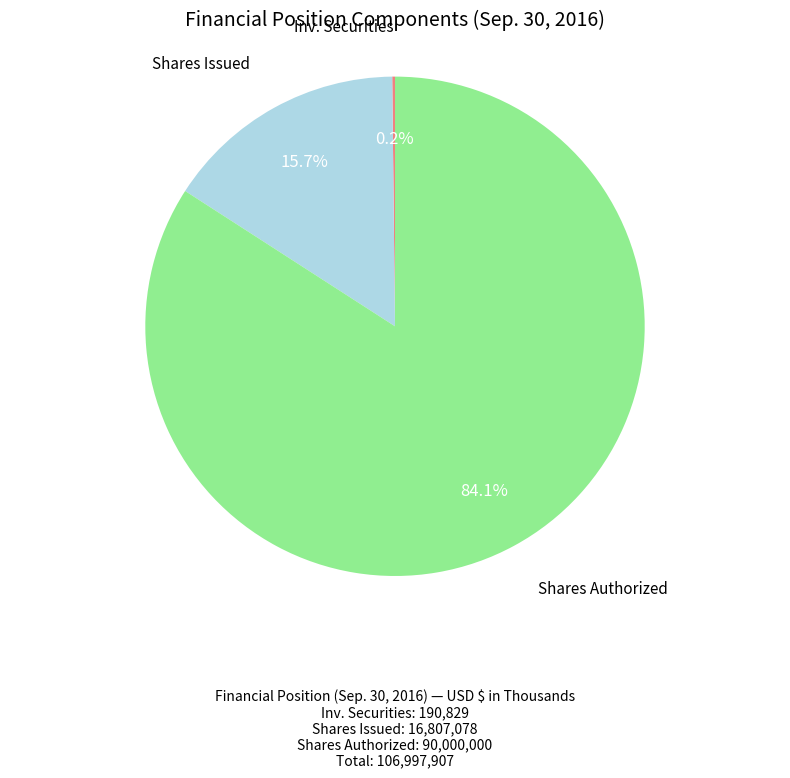

Does any single category account for the majority?

Yes